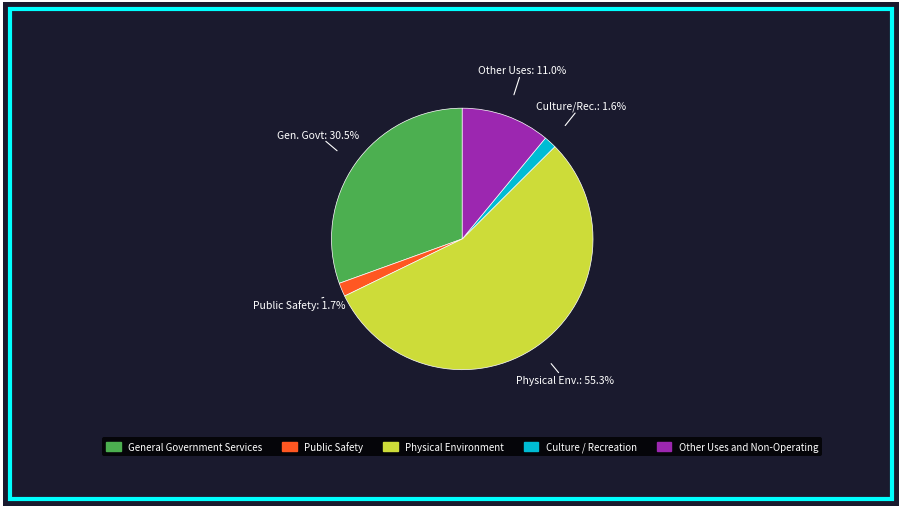

To the nearest percent, what percentage of the pie is Physical Environment?

55%